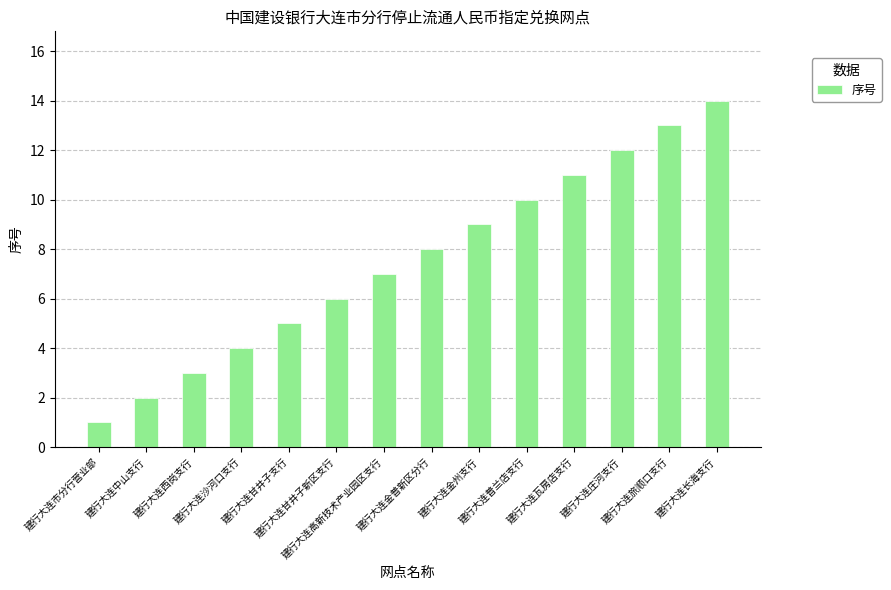

Reading right to left, extract all data points from this chart.

建行大连长海支行=14	建行大连旅顺口支行=13	建行大连庄河支行=12	建行大连瓦房店支行=11	建行大连普兰店支行=10	建行大连金州支行=9	建行大连金普新区分行=8	建行大连高新技术产业园区支行=7	建行大连甘井子新区支行=6	建行大连甘井子支行=5	建行大连沙河口支行=4	建行大连西岗支行=3	建行大连中山支行=2	建行大连市分行营业部=1